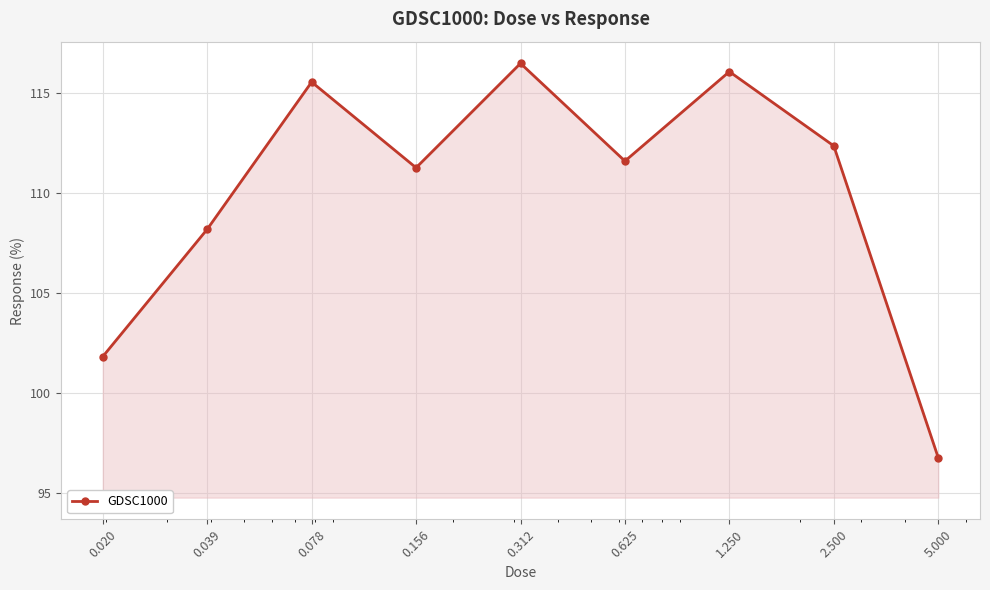

How many points are lower than both their immediate neighbors (excluding endpoints)?

2